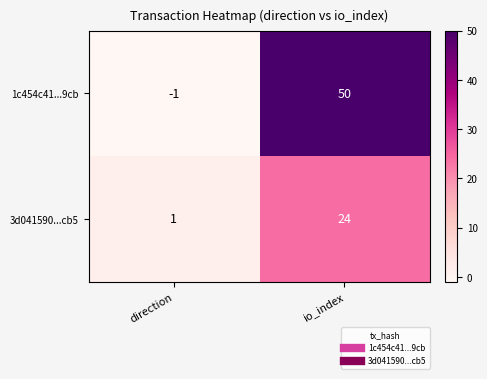

What is the sum of all 1c454c41...9cb values?

49